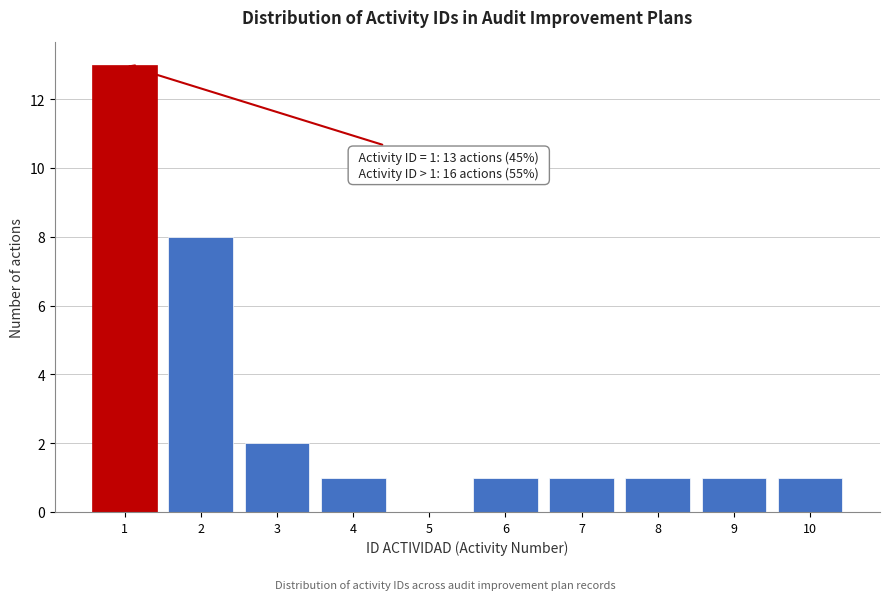

Over which range of the x-axis is the bar tallest?

0.5 to 1.5